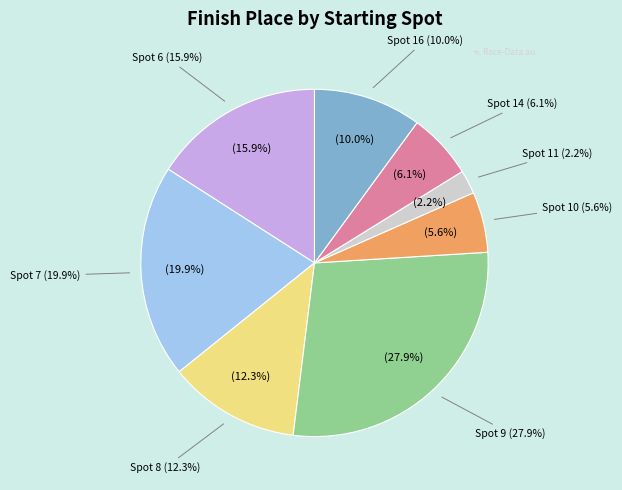

Is it true that Spot 6 is 19% of the pie?

False